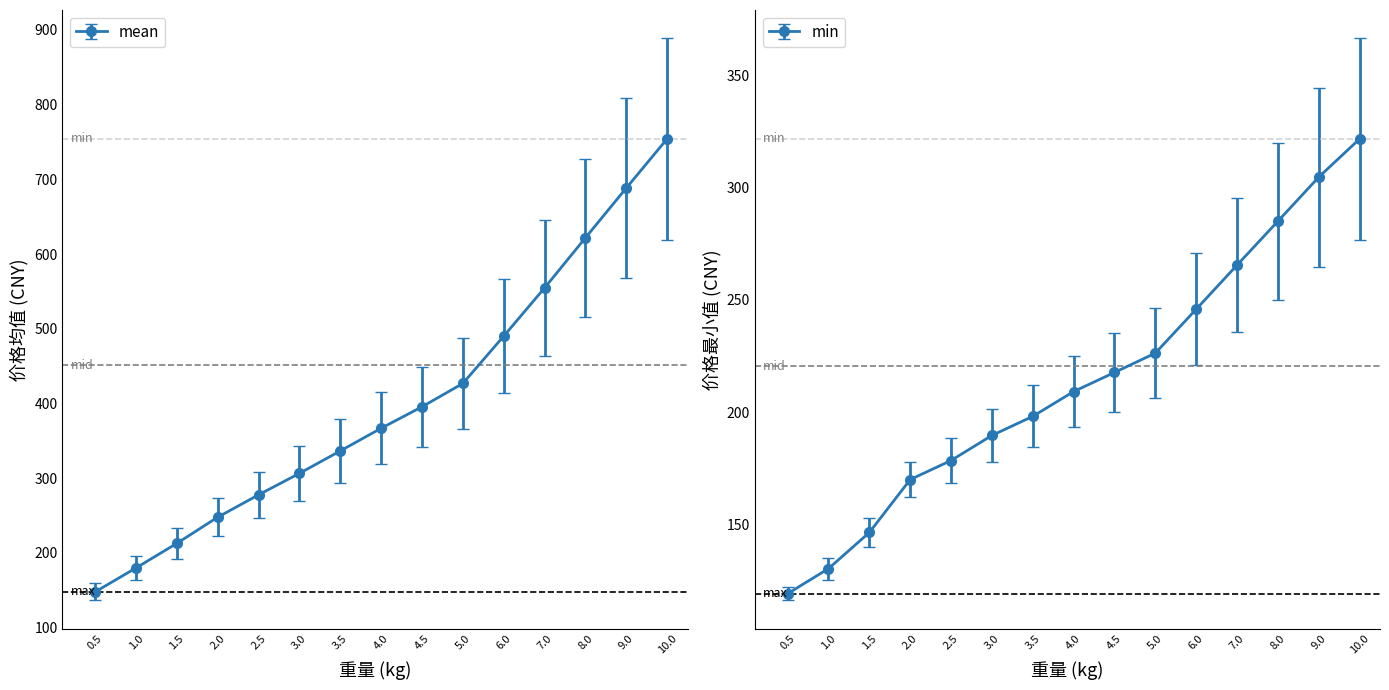

Rank the series by their maximum value, from highest to lowest.

巴西, 加拿大, 澳大利亚, 法国, 德国, 日本